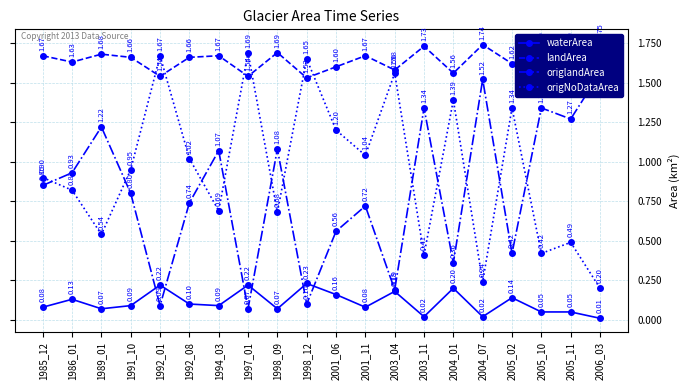

Which series has the widest spread of values?

origlandArea